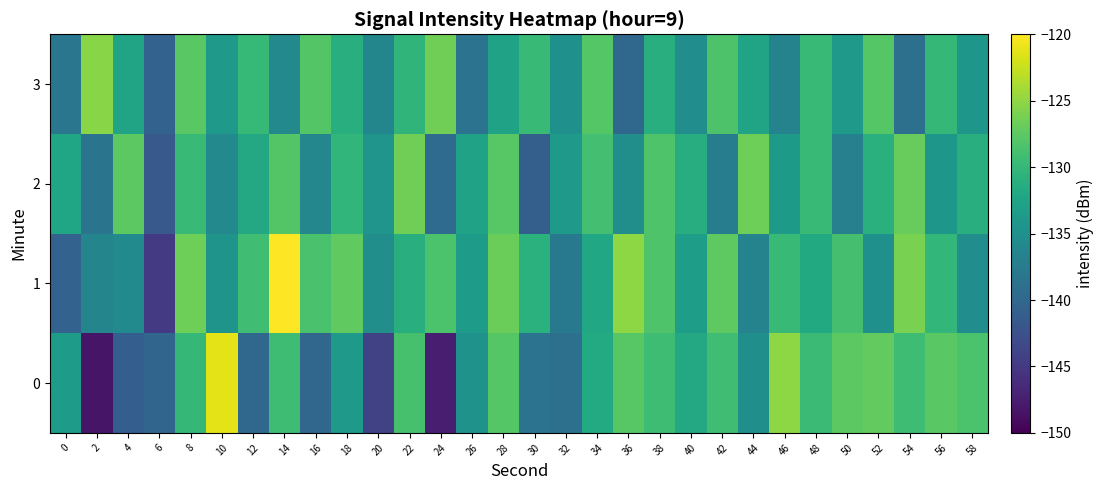

Rank the series by their maximum value, from highest to lowest.

1, 0, 3, 2